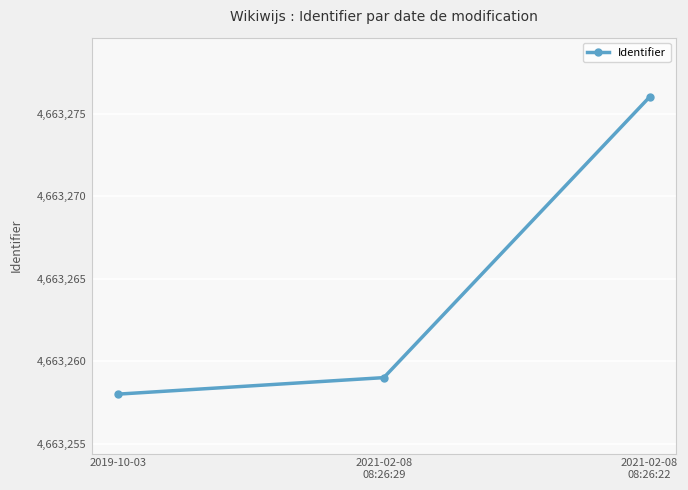

What is the value of the 1st point from the left?

4663258